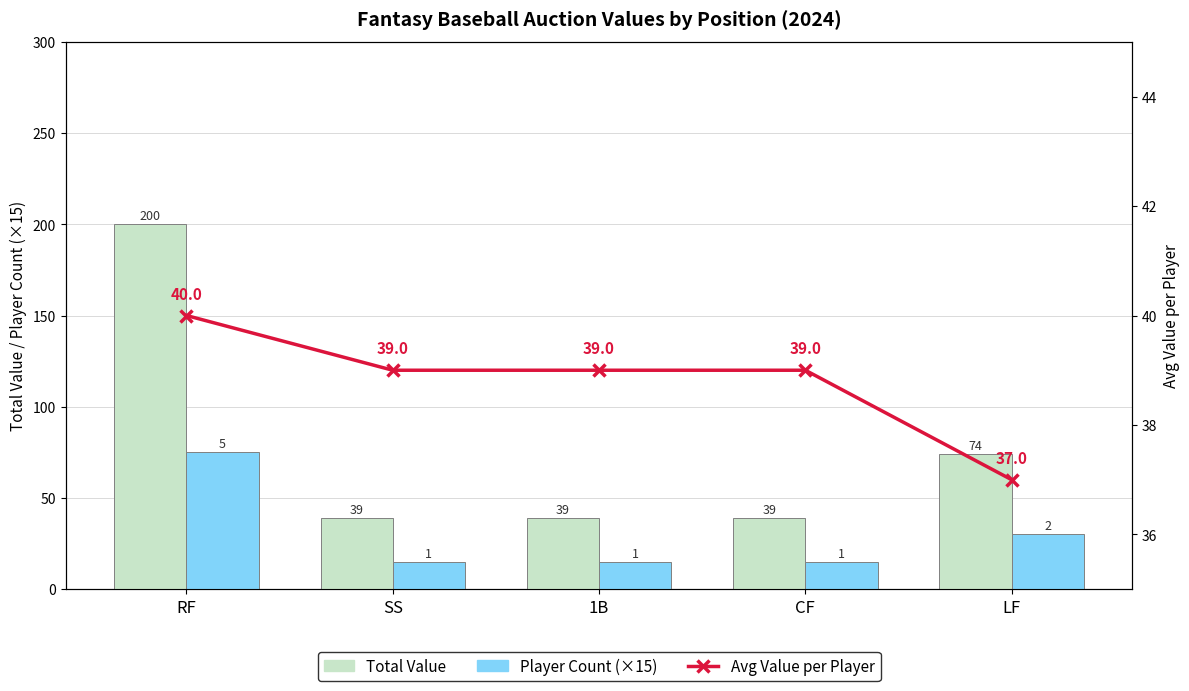

What is the sum of the Avg Value per Player values at LF and RF?

77